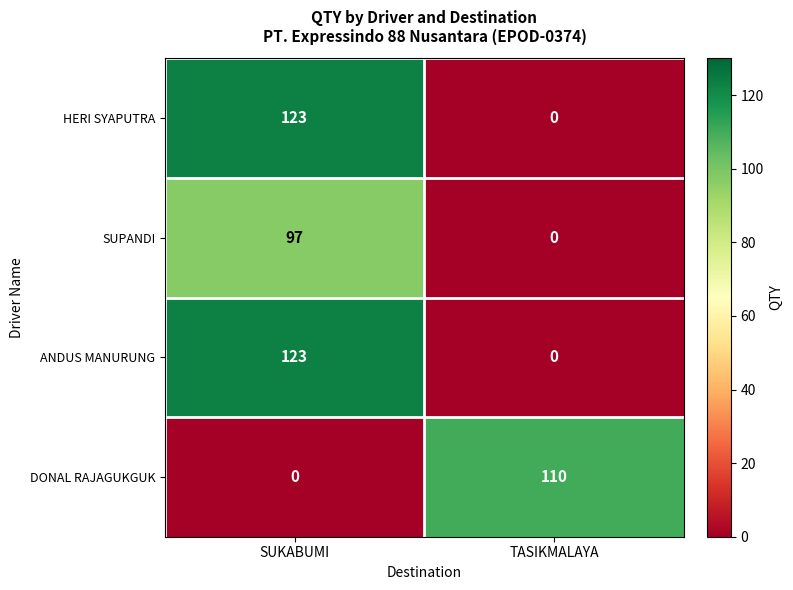

Where is SUPANDI nearest to the value 48?

TASIKMALAYA